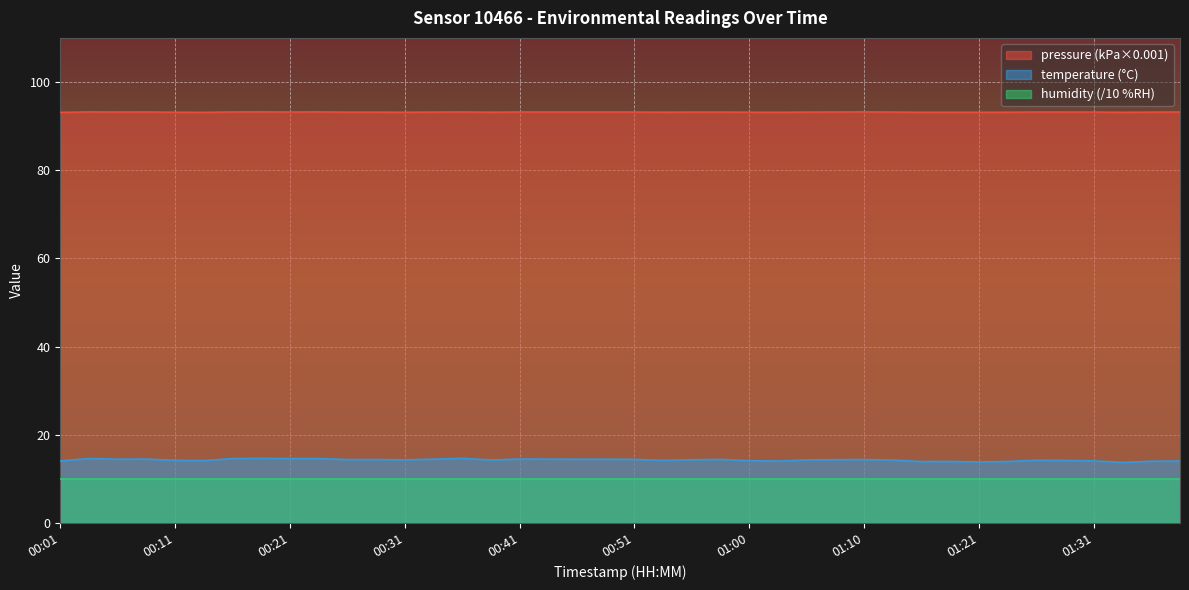

How many data points does each series have?

40